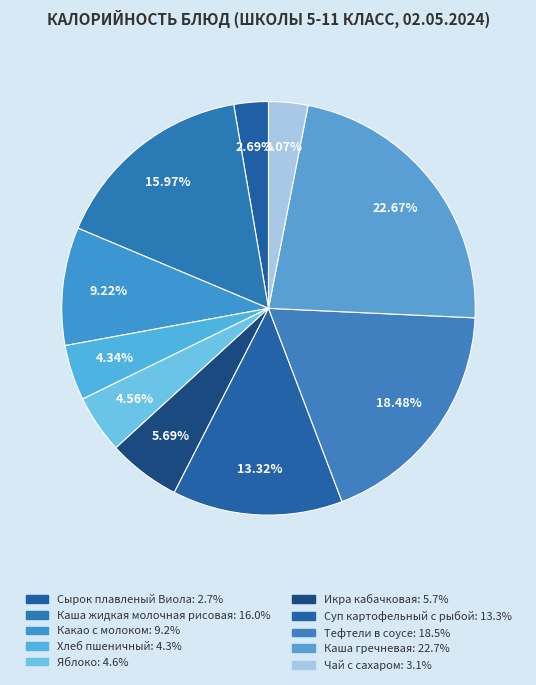

To the nearest percent, what is the difference between the Тефтели в соусе and Чай с сахаром slice percentages?

15%